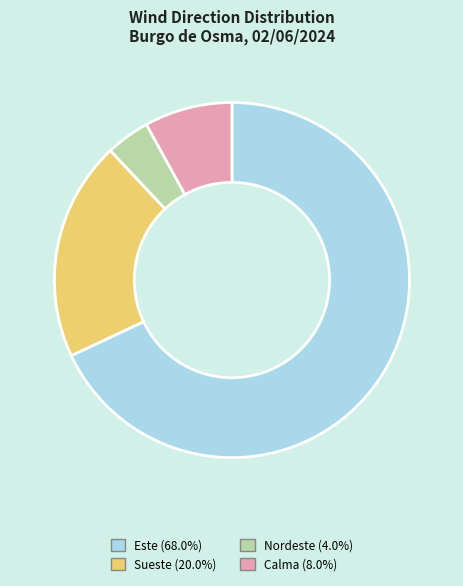

What is the smallest slice in the pie chart?

Nordeste